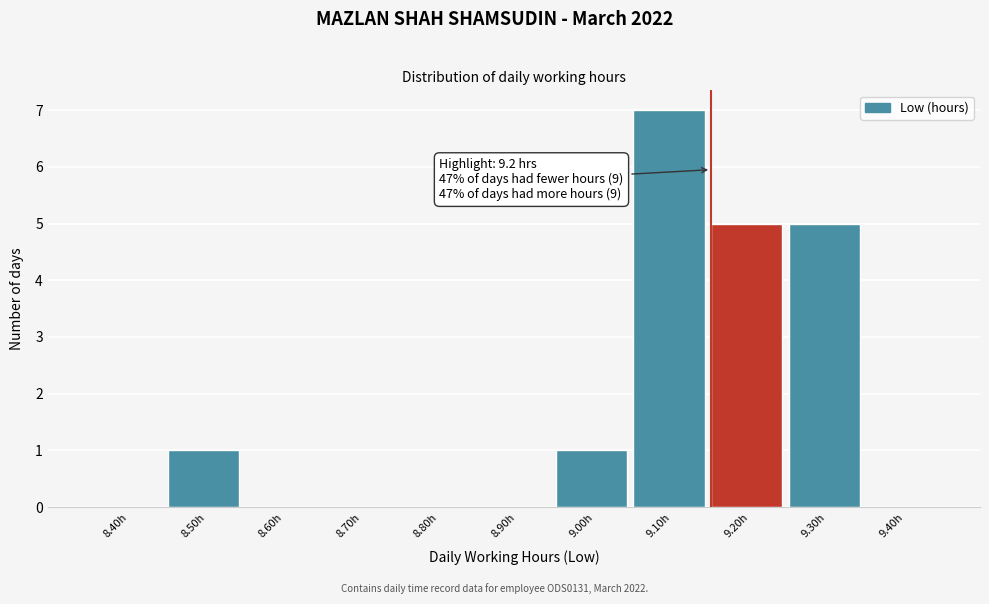

Reading left to right, what are all the values shown in this chart?

8.40h=0	8.50h=1	8.60h=0	8.70h=0	8.80h=0	8.90h=0	9.00h=1	9.10h=7	9.20h=5	9.30h=5	9.40h=0